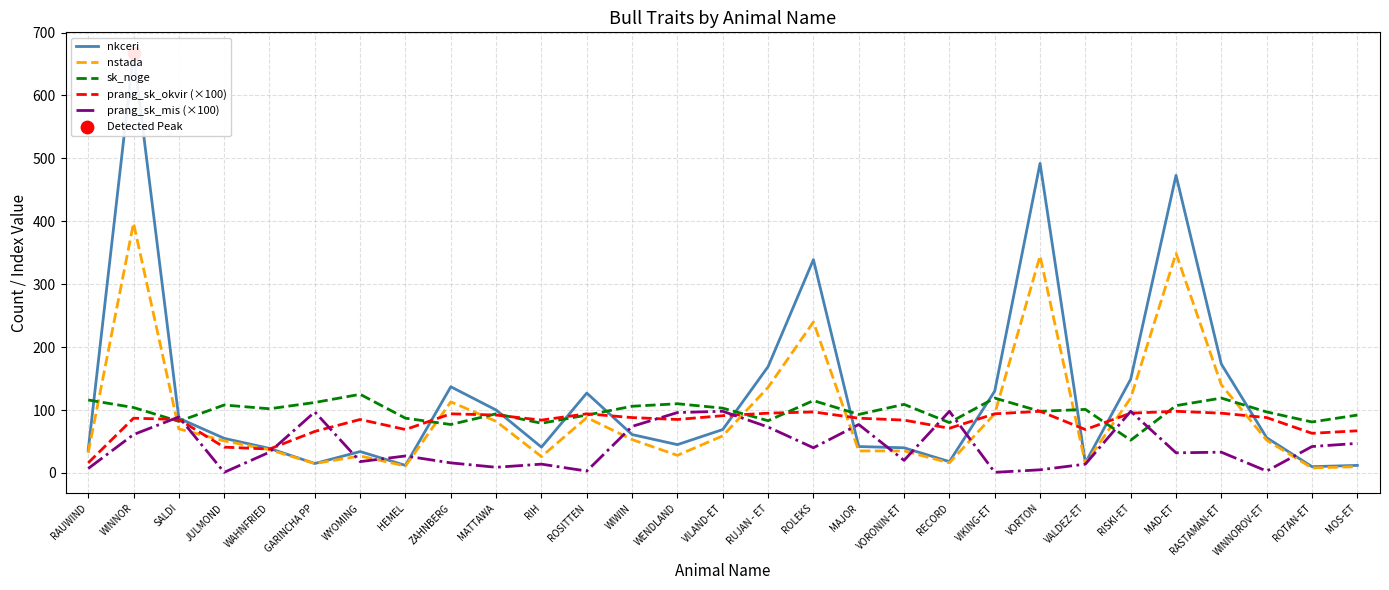

What are all the series names shown in the legend?

nkceri, nstada, sk_noge, prang_sk_okvir (×100), prang_sk_mis (×100)